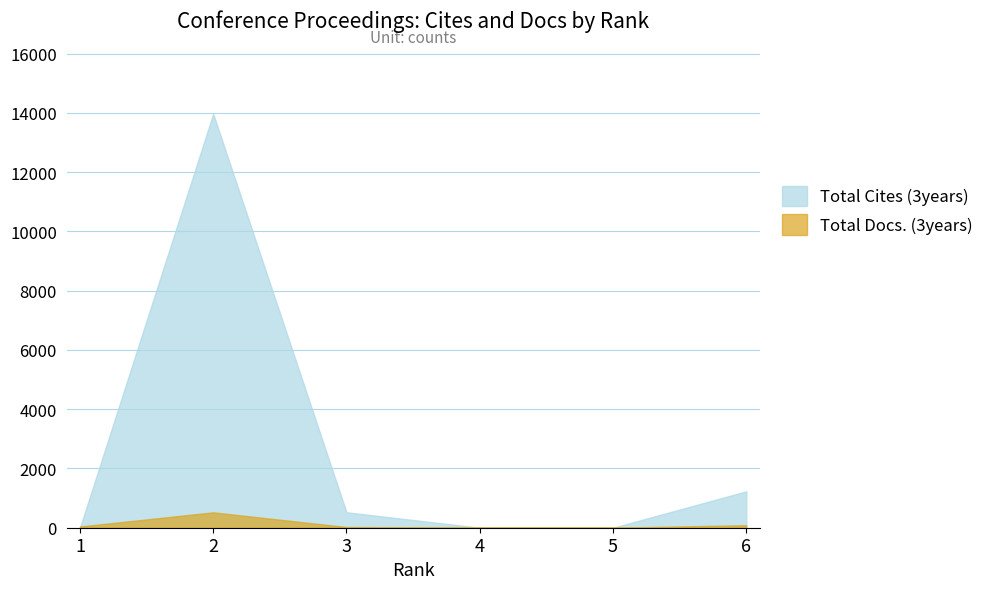

True or false: Total Cites (3years) has more than 0 interior local peaks.

True